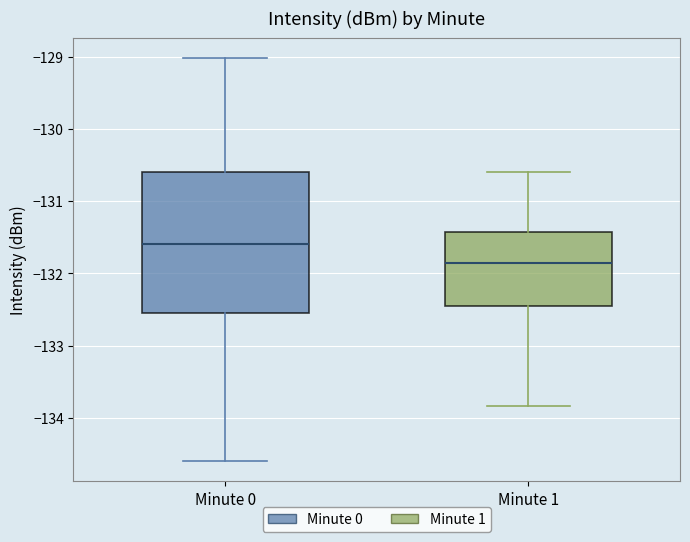

Reading left to right, read every box against the y-axis: the position of its median line, the range the box covers, and the ends of its whiskers. The values are not printed on the chart, so give them approximately, as read against the axis.

Minute 0: median -131.6, box -132.6 to -130.6, whiskers -134.6 to -129.0
Minute 1: median -131.8, box -132.4 to -131.4, whiskers -133.8 to -130.6